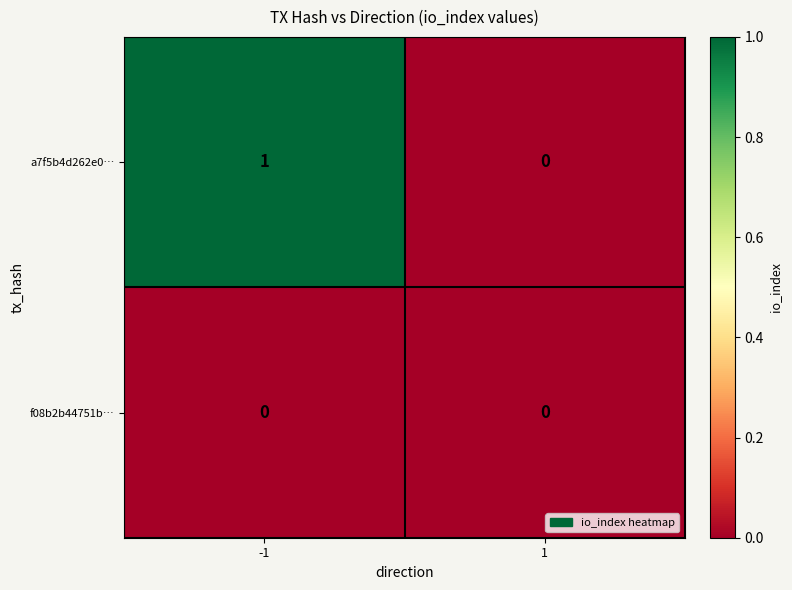

What is the maximum value shown in the chart?

1